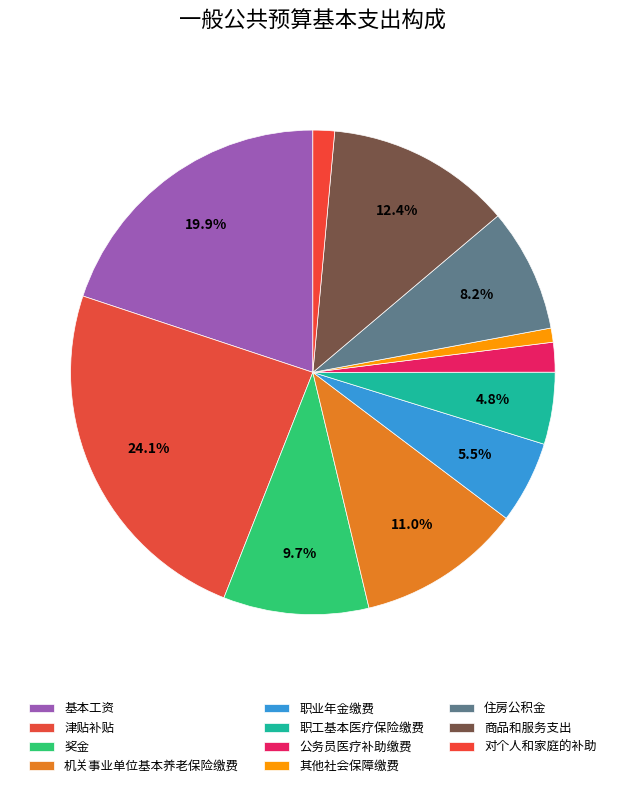

Is 职工基本医疗保险缴费 the majority of the pie?

No